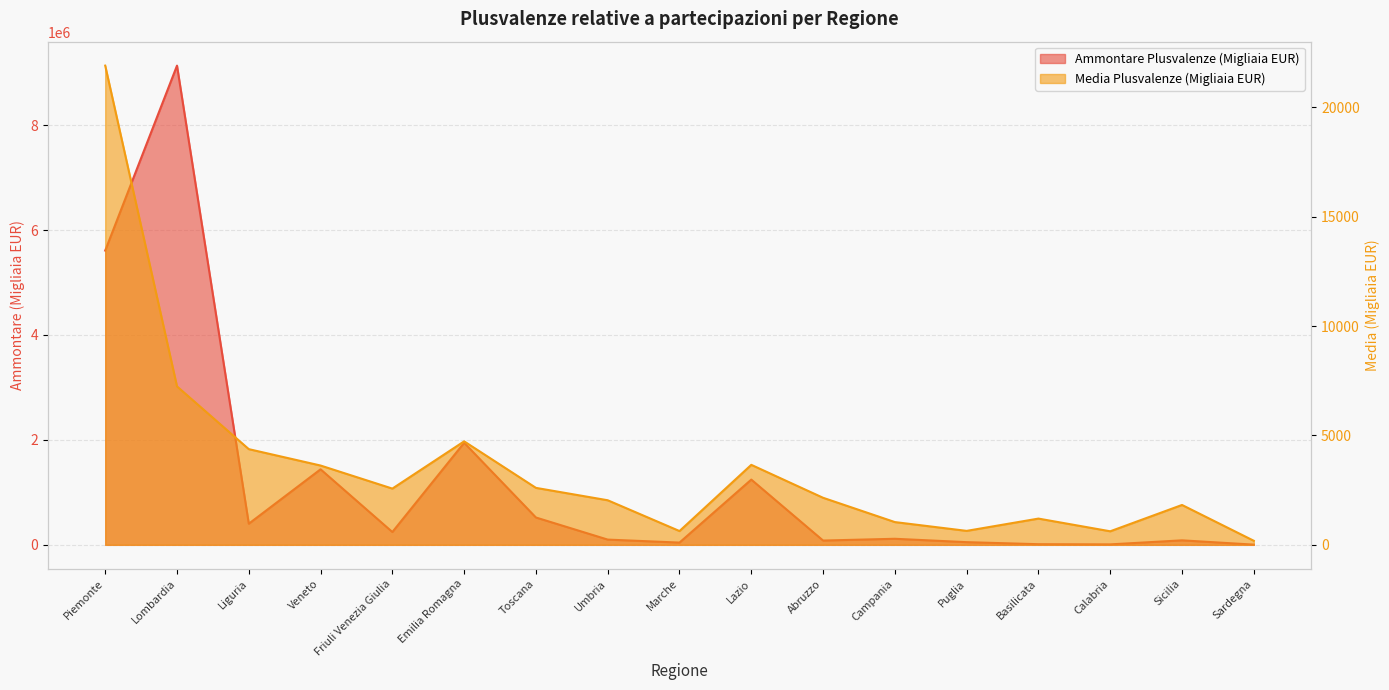

What is the smallest value displayed?

185.3